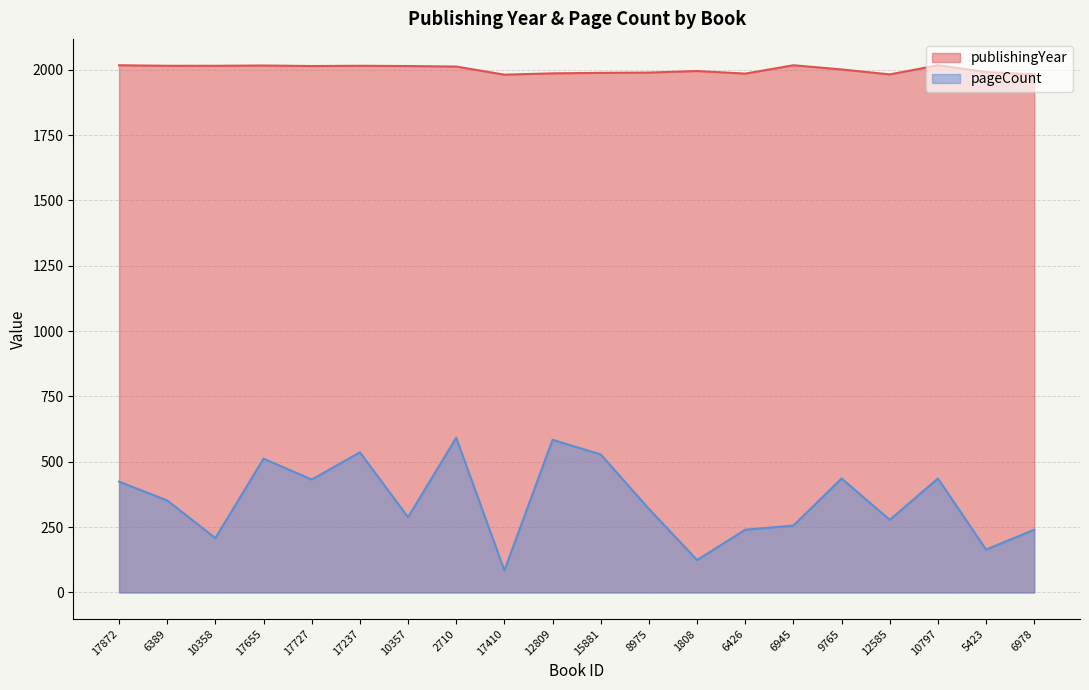

How many lines are shown in the chart?

2